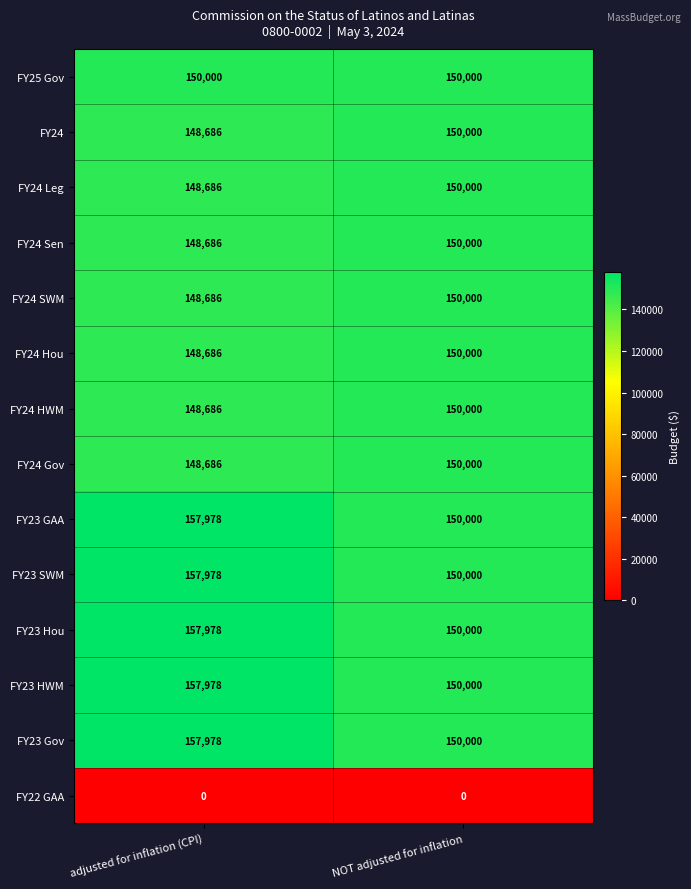

Reading right to left, transcribe all the data shown in this chart.

FY25 Gov: NOT adjusted for inflation=150000	adjusted for inflation (CPI)=150000
FY24: NOT adjusted for inflation=150000	adjusted for inflation (CPI)=148686
FY24 Leg: NOT adjusted for inflation=150000	adjusted for inflation (CPI)=148686
FY24 Sen: NOT adjusted for inflation=150000	adjusted for inflation (CPI)=148686
FY24 SWM: NOT adjusted for inflation=150000	adjusted for inflation (CPI)=148686
FY24 Hou: NOT adjusted for inflation=150000	adjusted for inflation (CPI)=148686
FY24 HWM: NOT adjusted for inflation=150000	adjusted for inflation (CPI)=148686
FY24 Gov: NOT adjusted for inflation=150000	adjusted for inflation (CPI)=148686
FY23 GAA: NOT adjusted for inflation=150000	adjusted for inflation (CPI)=157978
FY23 SWM: NOT adjusted for inflation=150000	adjusted for inflation (CPI)=157978
FY23 Hou: NOT adjusted for inflation=150000	adjusted for inflation (CPI)=157978
FY23 HWM: NOT adjusted for inflation=150000	adjusted for inflation (CPI)=157978
FY23 Gov: NOT adjusted for inflation=150000	adjusted for inflation (CPI)=157978
FY22 GAA: NOT adjusted for inflation=0	adjusted for inflation (CPI)=0